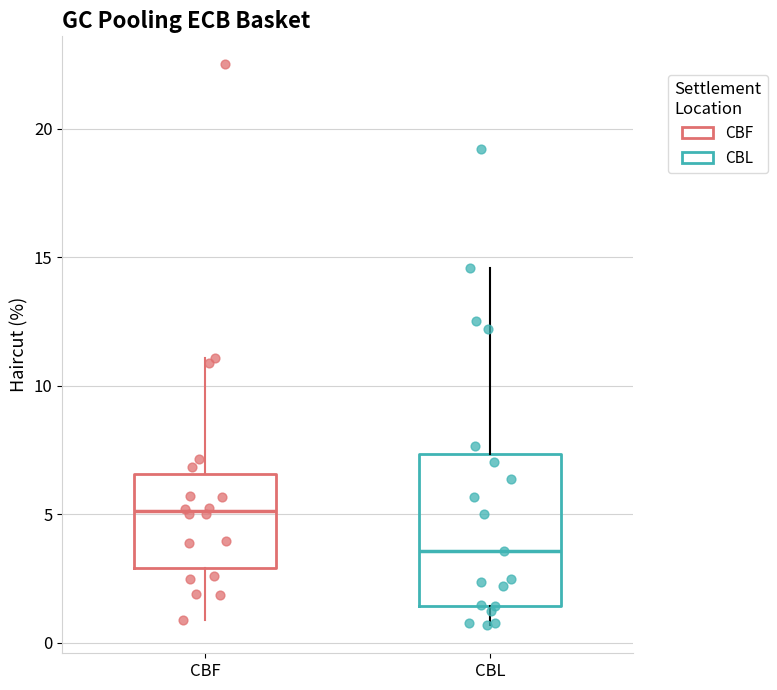

Where does the median line of the box for CBL sit on the y-axis? The values are not printed on the chart, so give them approximately, as read against the axis.

3.5